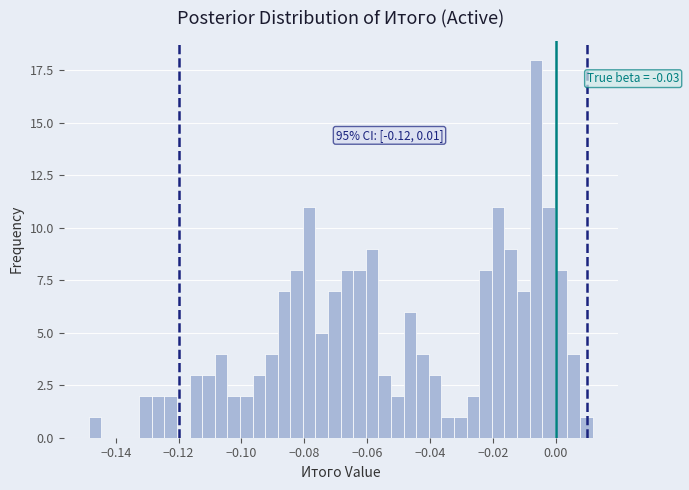

Around what value on the x-axis is the tallest bar? Give the approximate position of its centre, as read against the axis.

-0.006